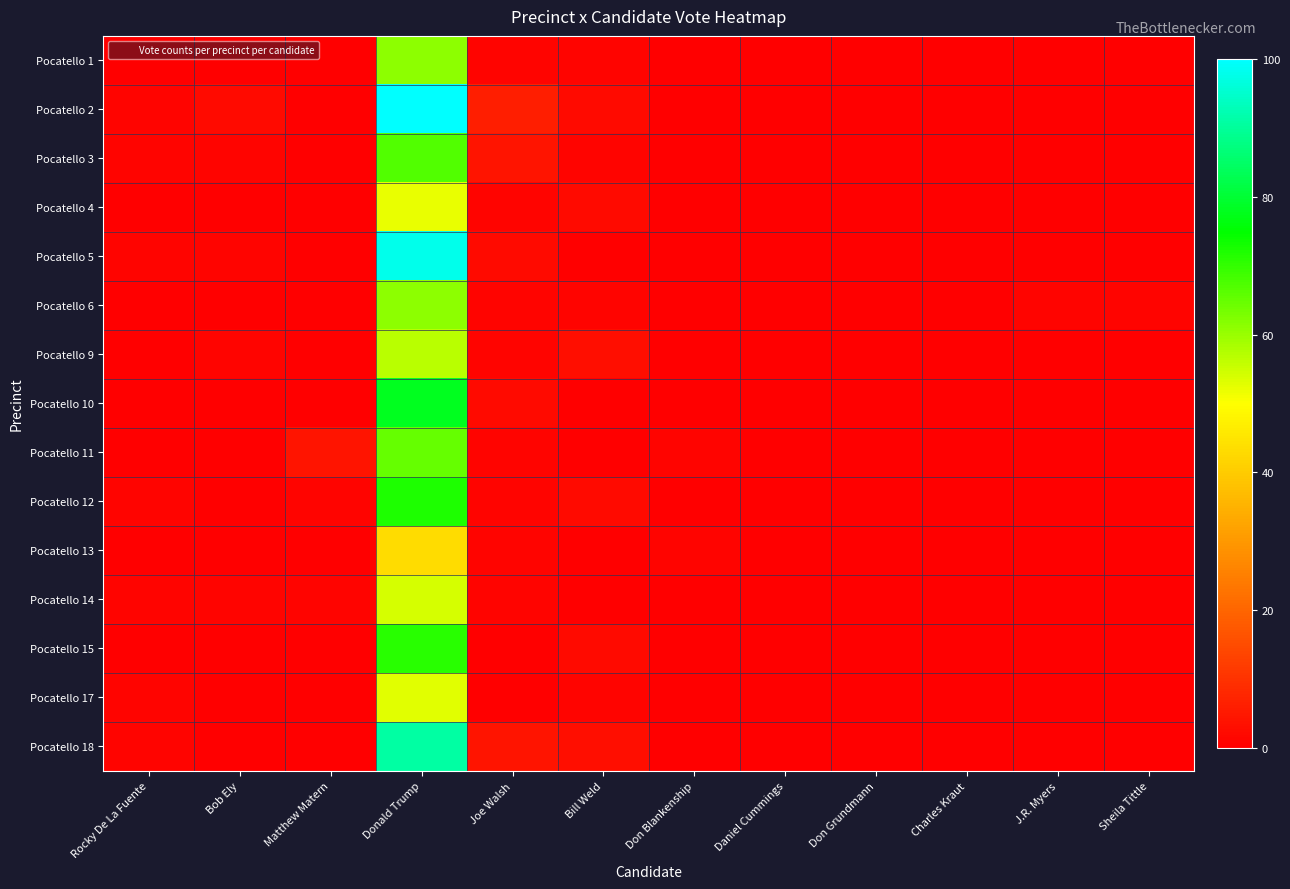

List the series in order of their peak value, lowest first.

Pocatello 13, Pocatello 4, Pocatello 17, Pocatello 14, Pocatello 9, Pocatello 1, Pocatello 6, Pocatello 11, Pocatello 3, Pocatello 15, Pocatello 12, Pocatello 10, Pocatello 18, Pocatello 5, Pocatello 2